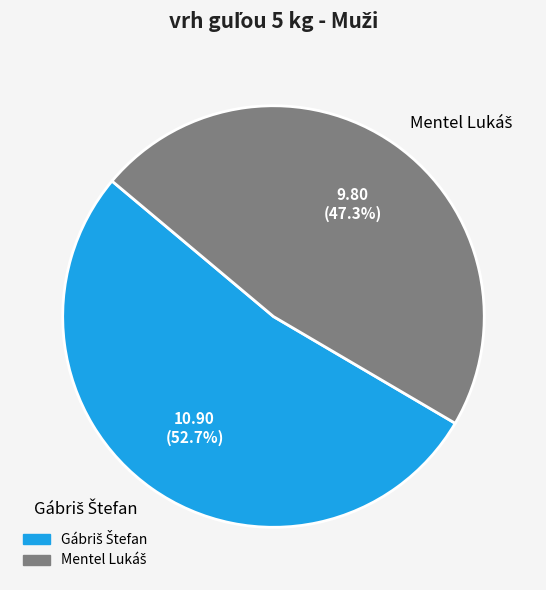

To the nearest percent, what is the difference between the largest and smallest slice percentages?

5%